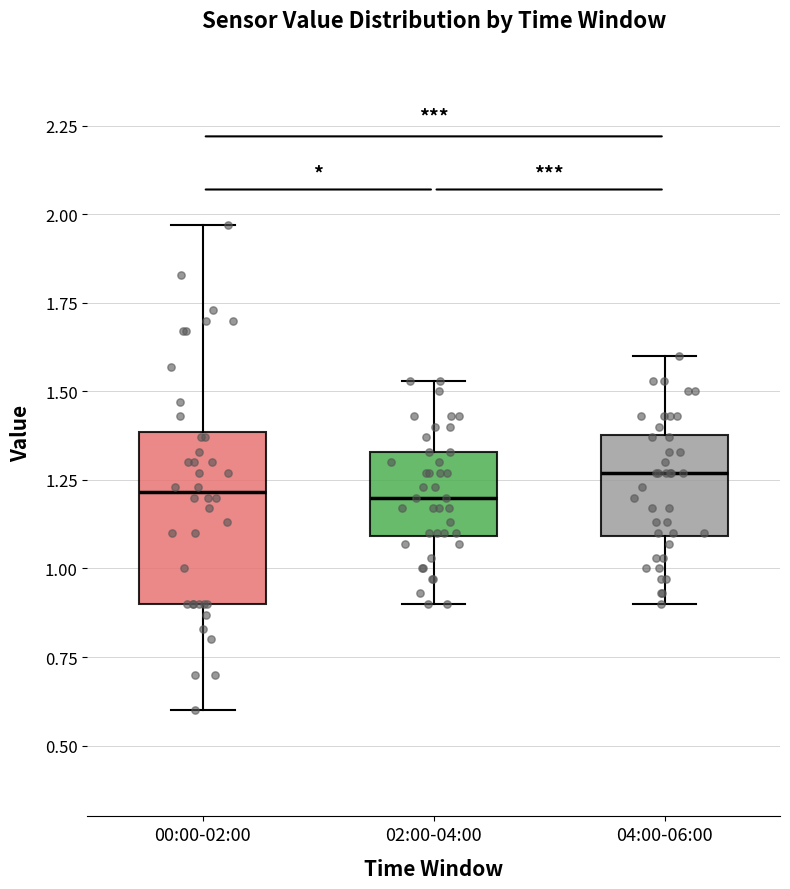

Where does the upper whisker of the box for 04:00-06:00 end on the y-axis? The values are not printed on the chart, so give them approximately, as read against the axis.

1.60